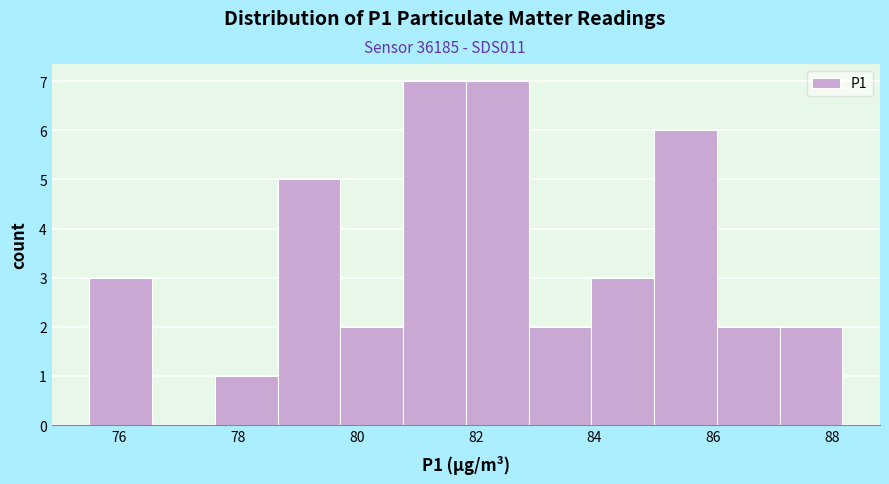

Reading left to right, transcribe this chart: for each bar, give the range it covers on the x-axis and its height. Neither the bar edges nor the heights are printed on the chart, so give them approximately, as read against the axes.

75.6 to 76.6: 3
76.6 to 77.6: 0
77.6 to 78.6: 1
78.6 to 79.8: 5
79.8 to 80.8: 2
80.8 to 81.8: 7
81.8 to 82.8: 7
82.8 to 84.0: 2
84.0 to 85.0: 3
85.0 to 86.0: 6
86.0 to 87.2: 2
87.2 to 88.2: 2